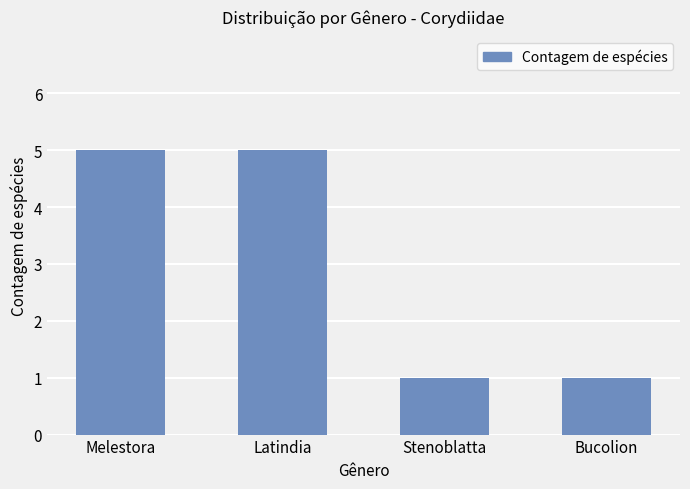

What is the label of the 2nd bar from the left?

Latindia